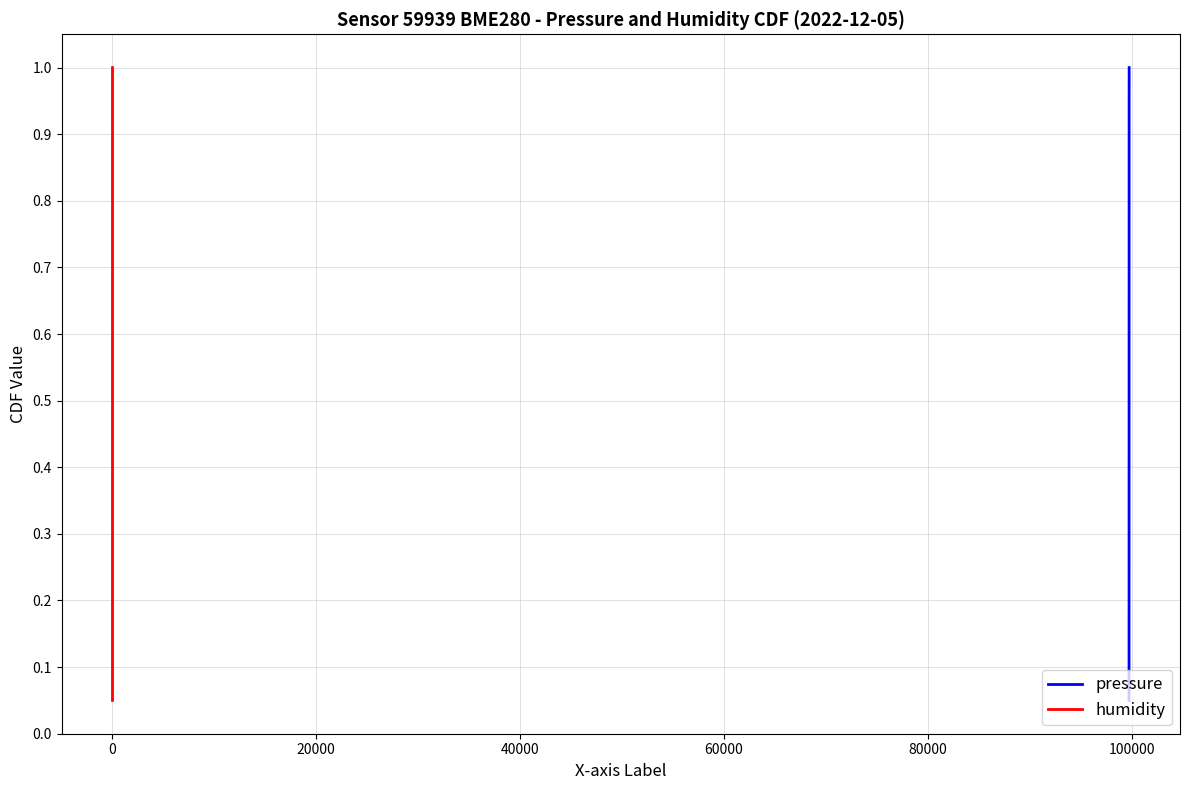

At how many categories does at least one series exceed 0?

20